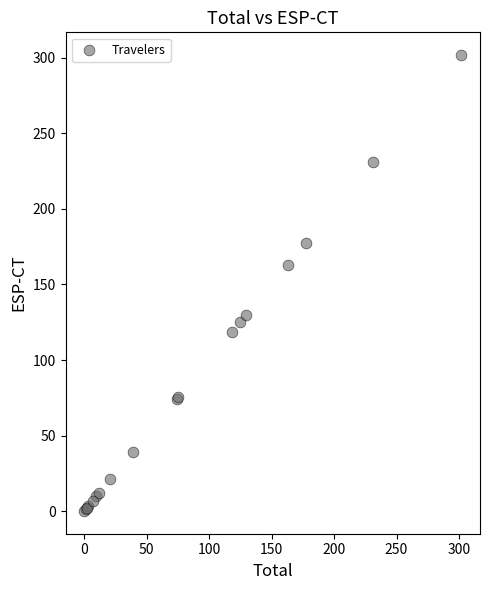

What Y value in the scatter plot is closest to 150?

163.1